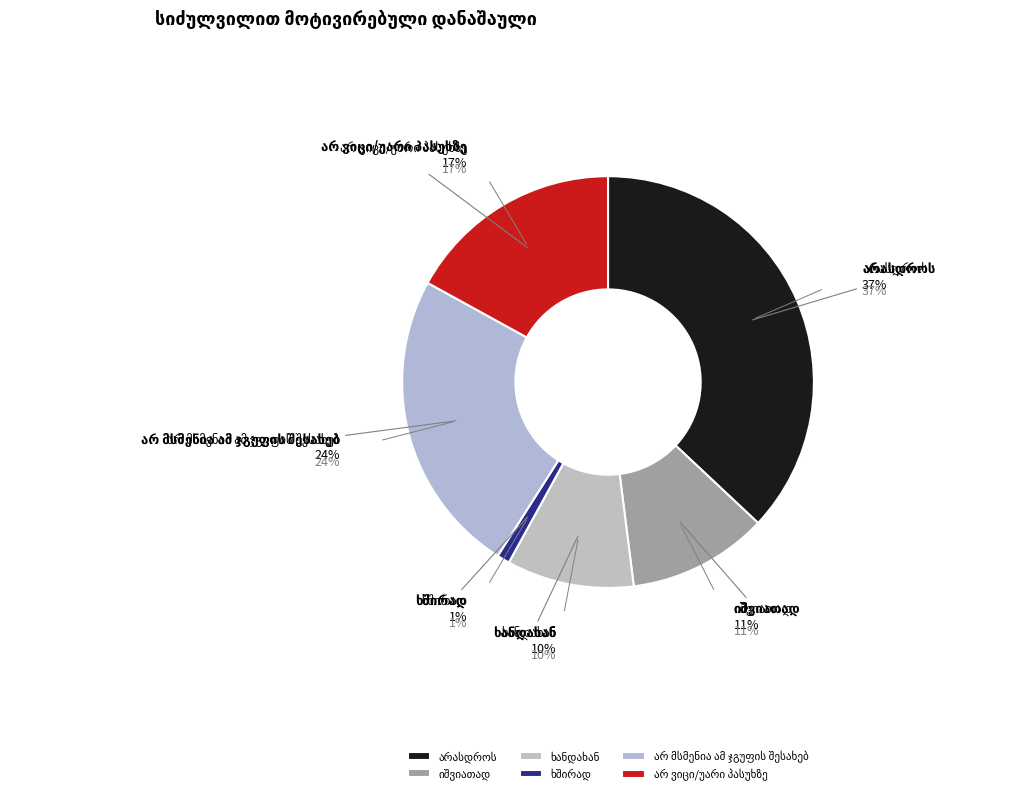

Rank the categories by value from lowest to highest.

ხშირად, ხანდახან, იშვიათად, არ ვიცი/უარი პასუხზე, არ მსმენია ამ ჯგუფის შესახებ, არასდროს